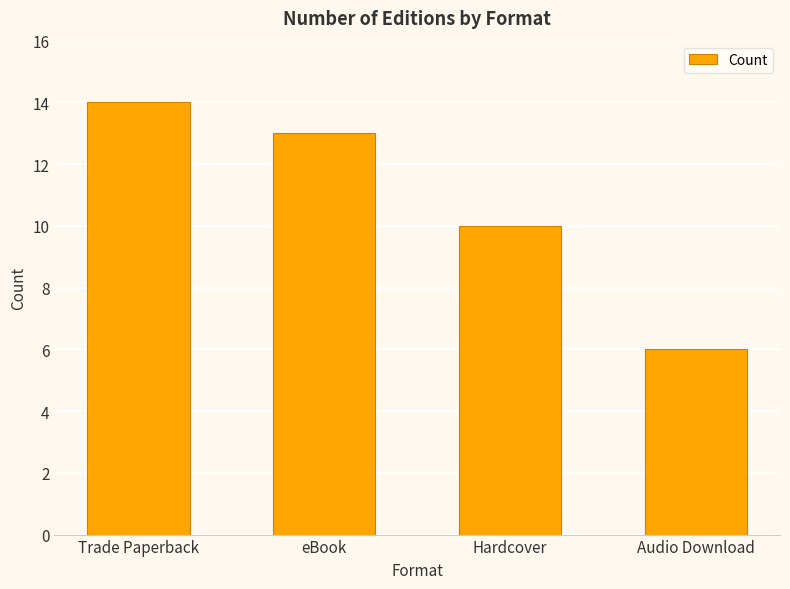

What value does the data have at Trade Paperback?

14